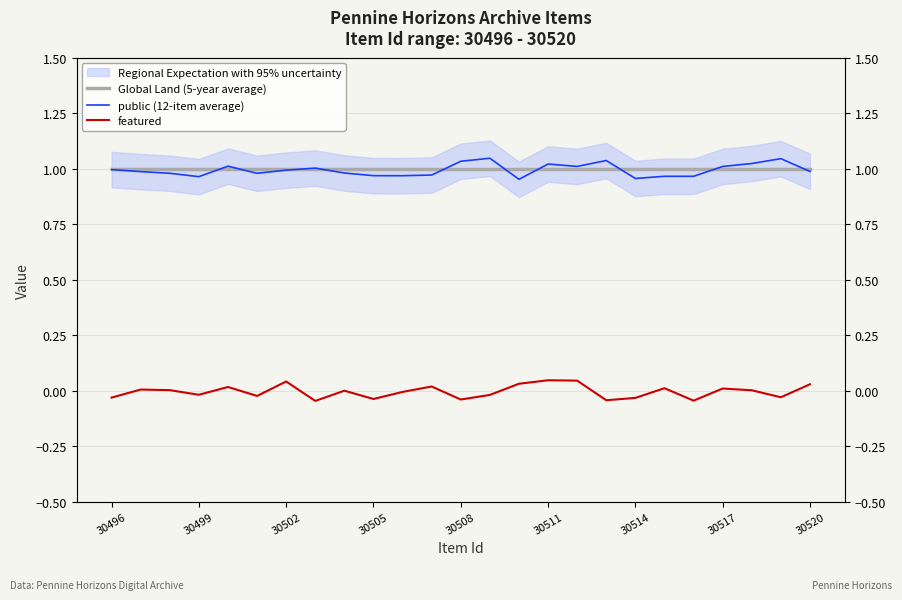

True or false: public (12-item average) and featured intersect in this chart.

False